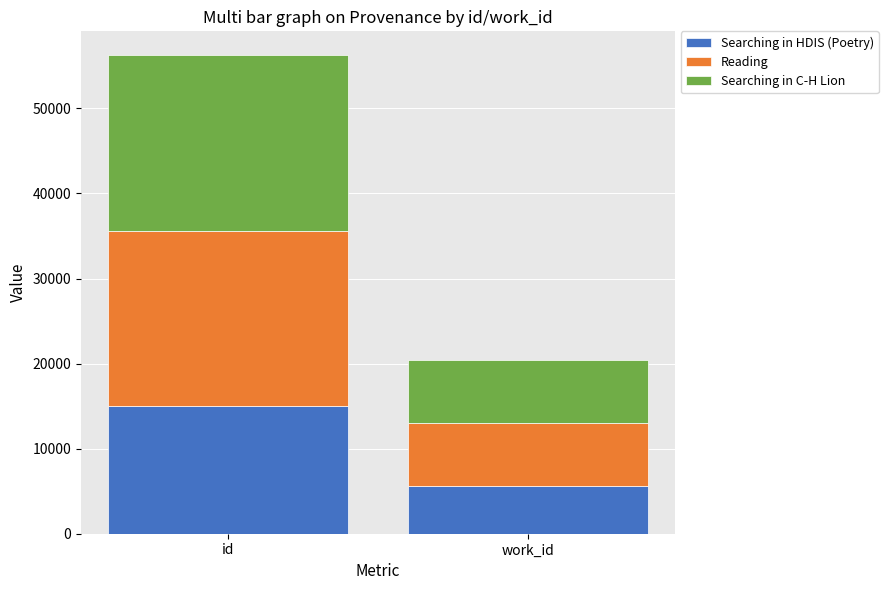

At which category is the sum across all series the highest?

id